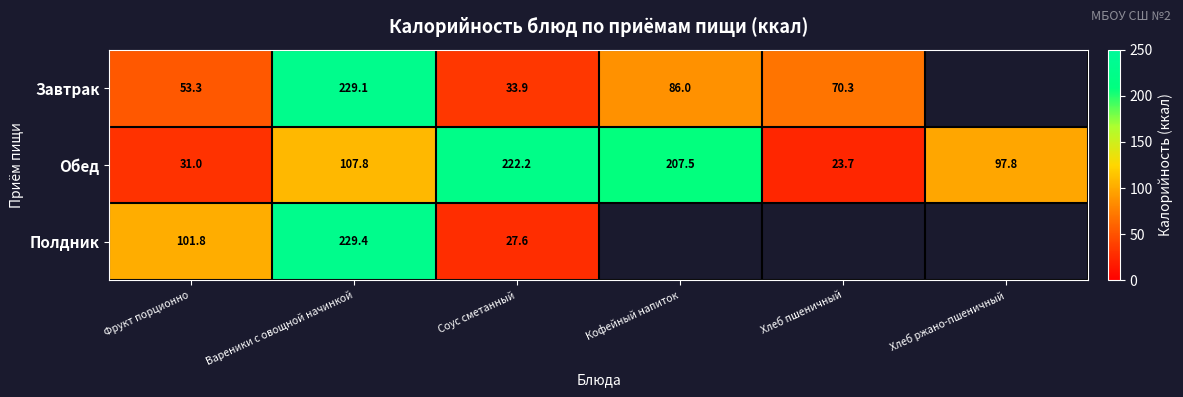

What is the spread (max minus min) of values at Фрукт порционно?

70.8